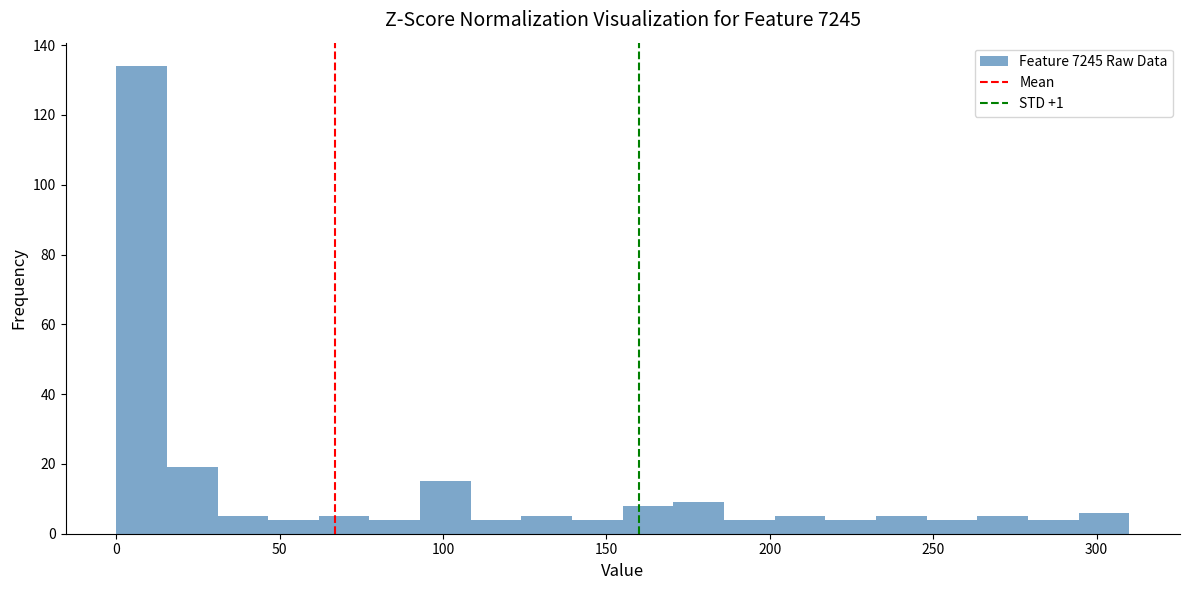

Around what value on the x-axis is the tallest bar? Give the approximate position of its centre, as read against the axis.

10